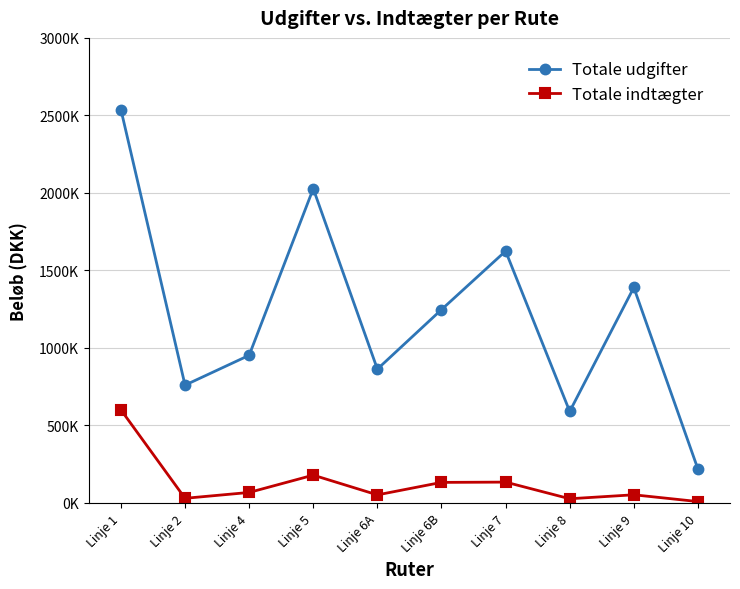

True or false: Totale indtægter has a value of 42136.4 at Linje 4.

False